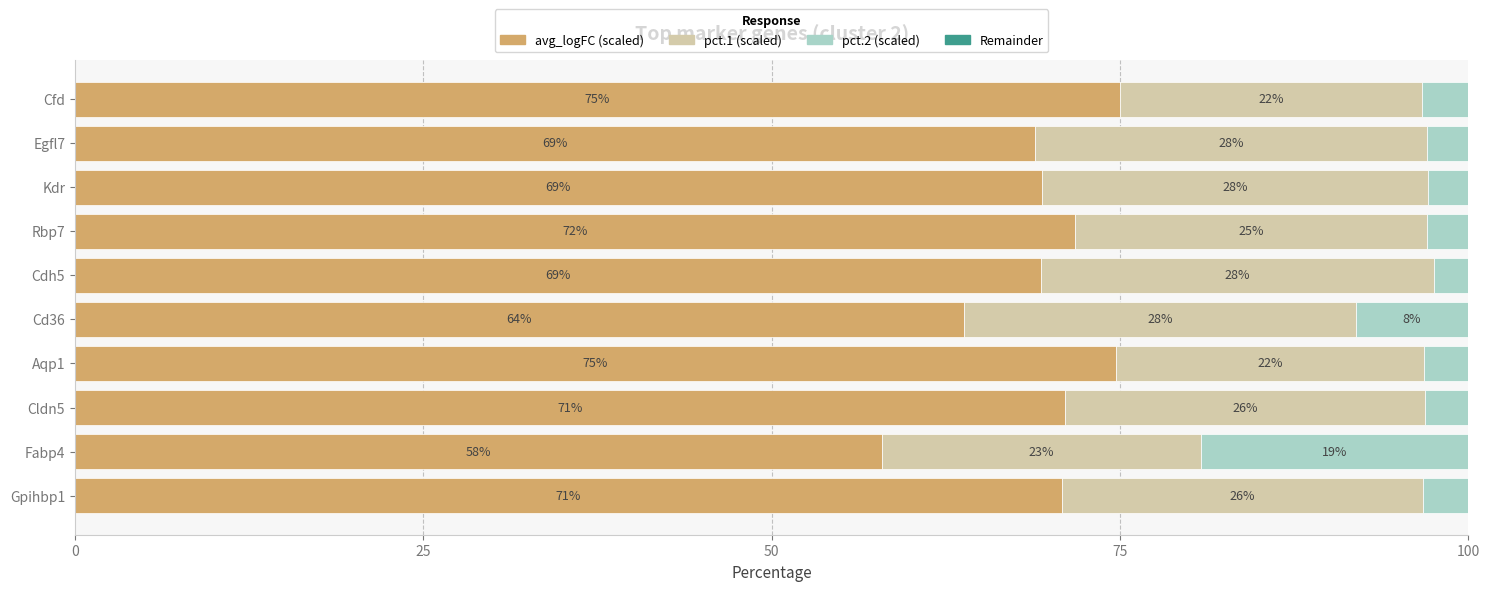

The avg_logFC (scaled) series shows 112.6 at Kdr. True or false?

False